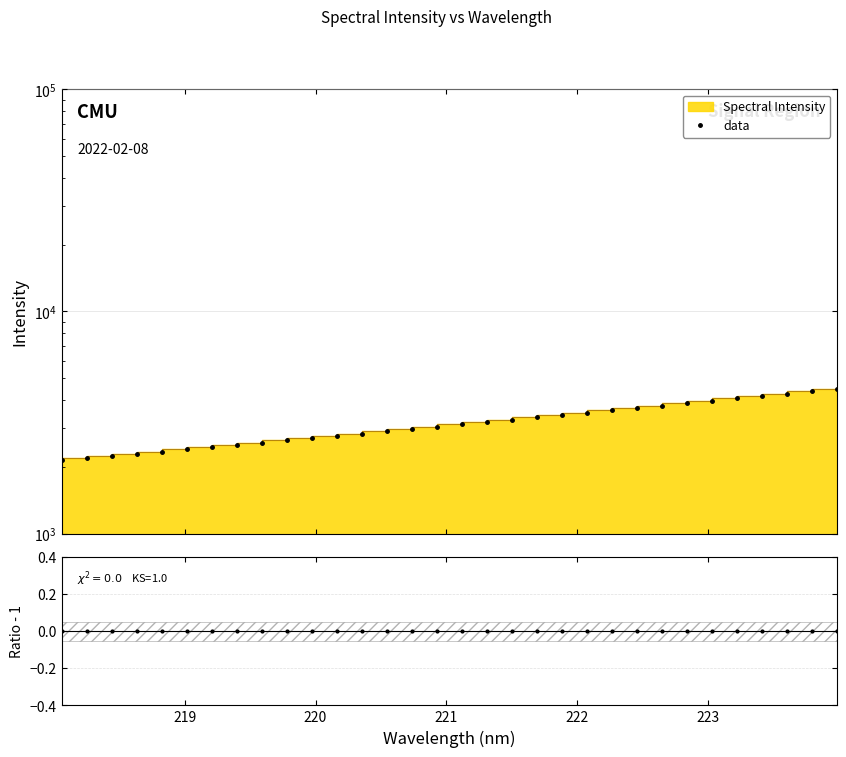

Reading right to left, what are all the values shown in this chart?

data: 4469.4	4364.6	4261.1	4158.5	4058.5	3963.2	3867.0	3772.8	3679.4	3589.5	3503.0	3419.0	3332.3	3257.0	3181.0	3103.1	3025.9	2955.2	2883.3	2816.9	2752.2	2689.5	2627.1	2567.0	2509.6	2453.1	2396.5	2340.6	2291.5	2244.1	2198.4	2152.5
ratio: 0.0	0.0	0.0	0.0	0.0	0.0	0.0	0.0	0.0	0.0	0.0	0.0	0.0	0.0	0.0	0.0	0.0	0.0	0.0	0.0	0.0	0.0	0.0	0.0	0.0	0.0	0.0	0.0	0.0	0.0	0.0	0.0